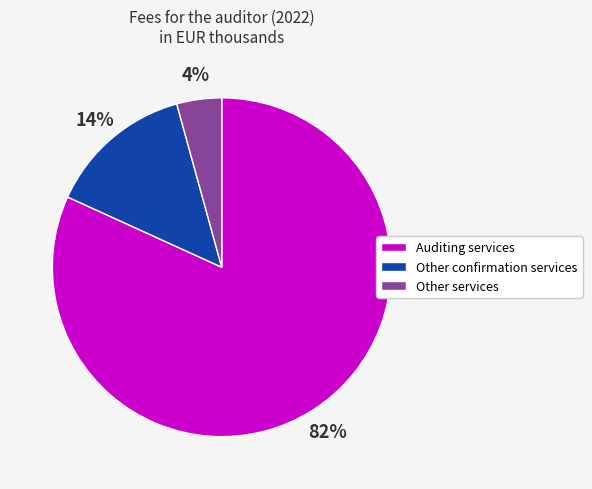

Which has a higher value, Other services or Other confirmation services?

Other confirmation services